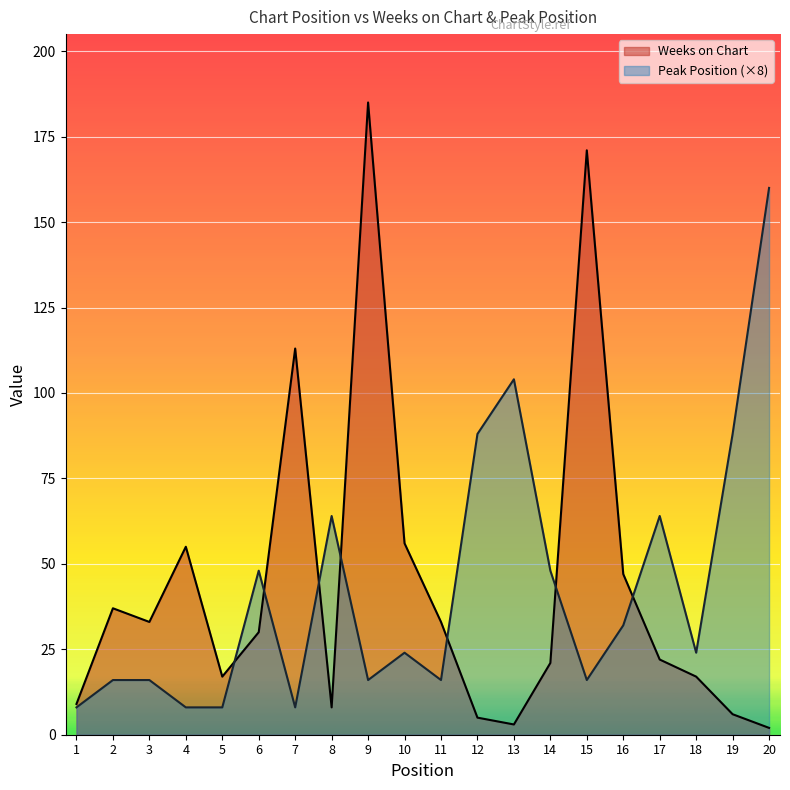

Reading left to right, transcribe all the data shown in this chart.

Weeks on Chart: 9	37	33	55	17	30	113	8	185	56	33	5	3	21	171	47	22	17	6	2
Peak Position: 8	16	16	8	8	48	8	64	16	24	16	88	104	48	16	32	64	24	88	160